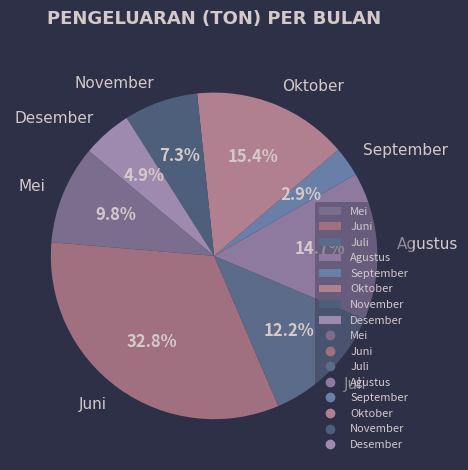

What is the ratio of the value at Agustus to the value at Oktober?

1.0